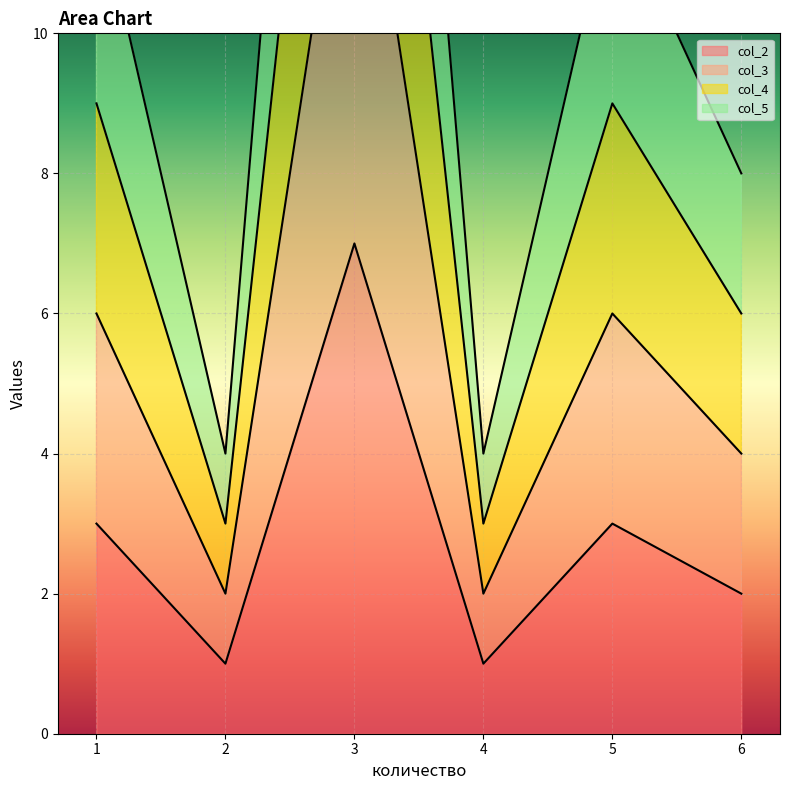

Where is col_2 nearest to the value 4?

1